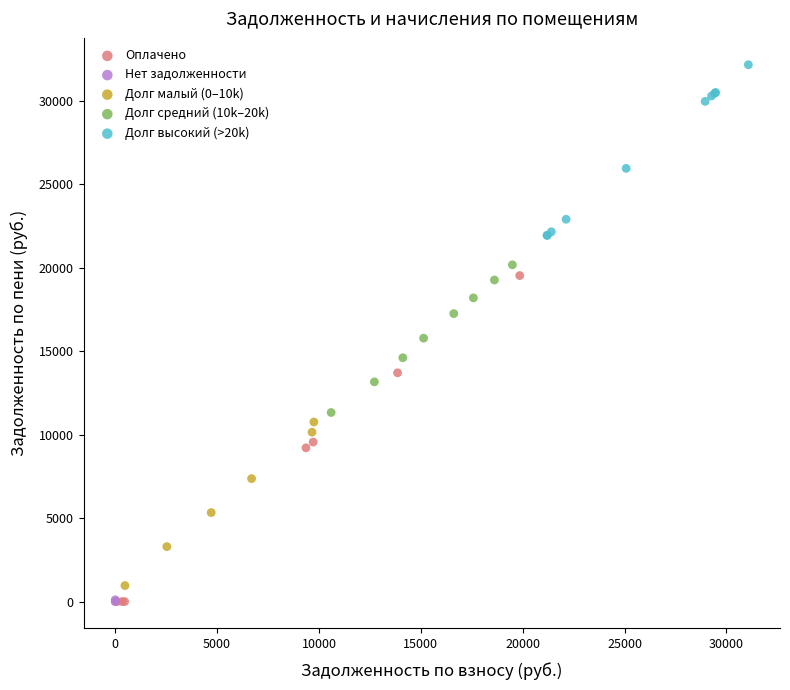

What are all the series names shown in the legend?

Оплачено, Нет задолженности, Долг малый (0–10k), Долг средний (10k–20k), Долг высокий (>20k)